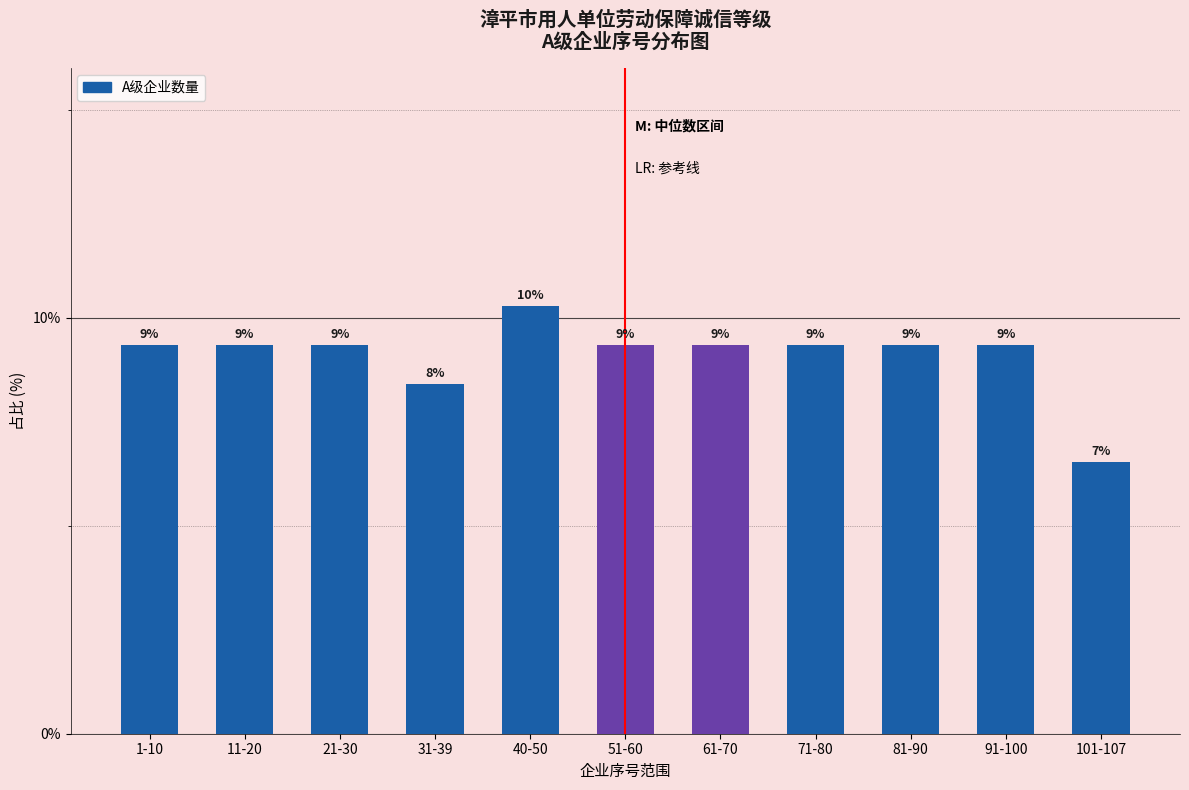

Are the bars grouped side by side (vs. stacked)?

No